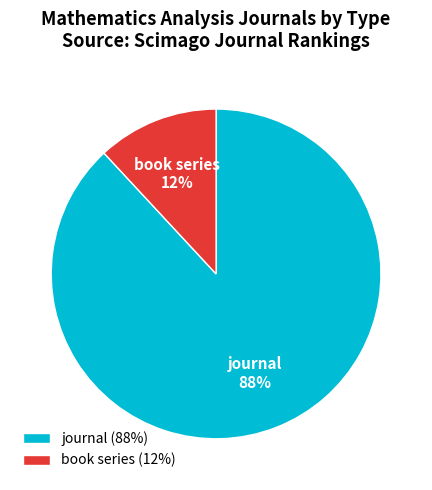

Between journal and book series, which is larger?

journal